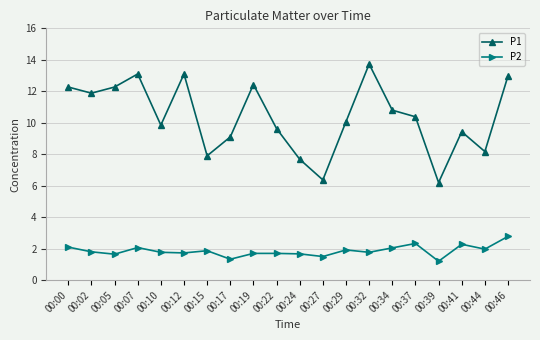

Is it true that P1 equals 4.3 at 00:15?

False